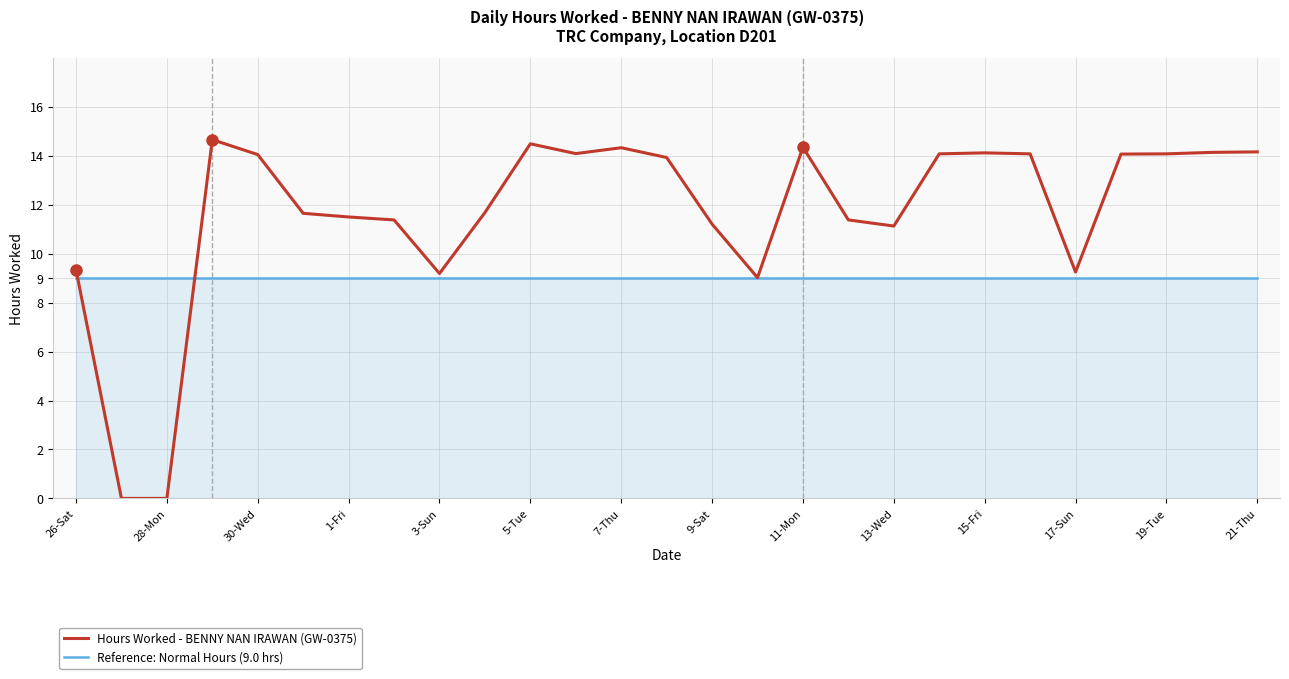

What is the maximum value shown in the chart?

14.7